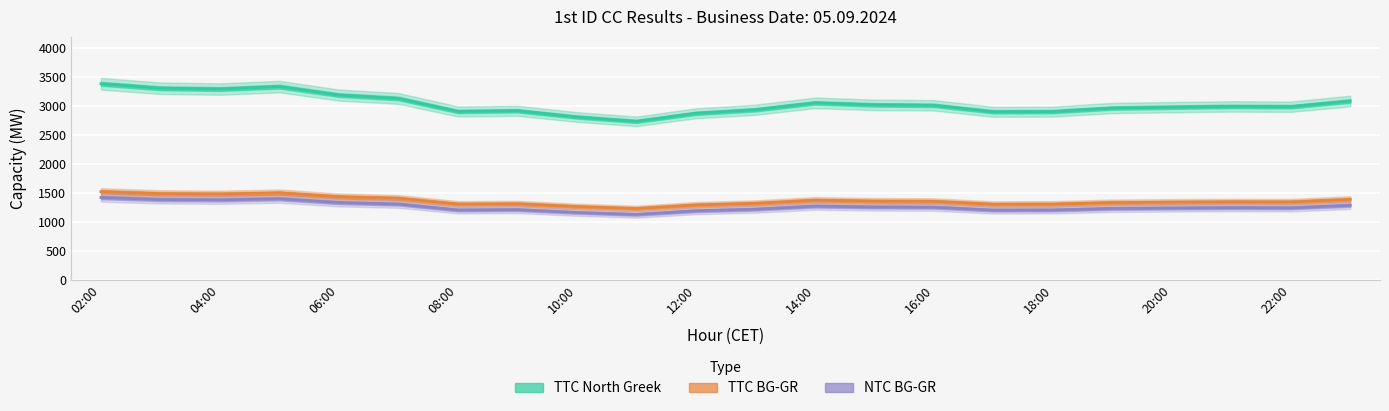

What position from the left is 21?

22